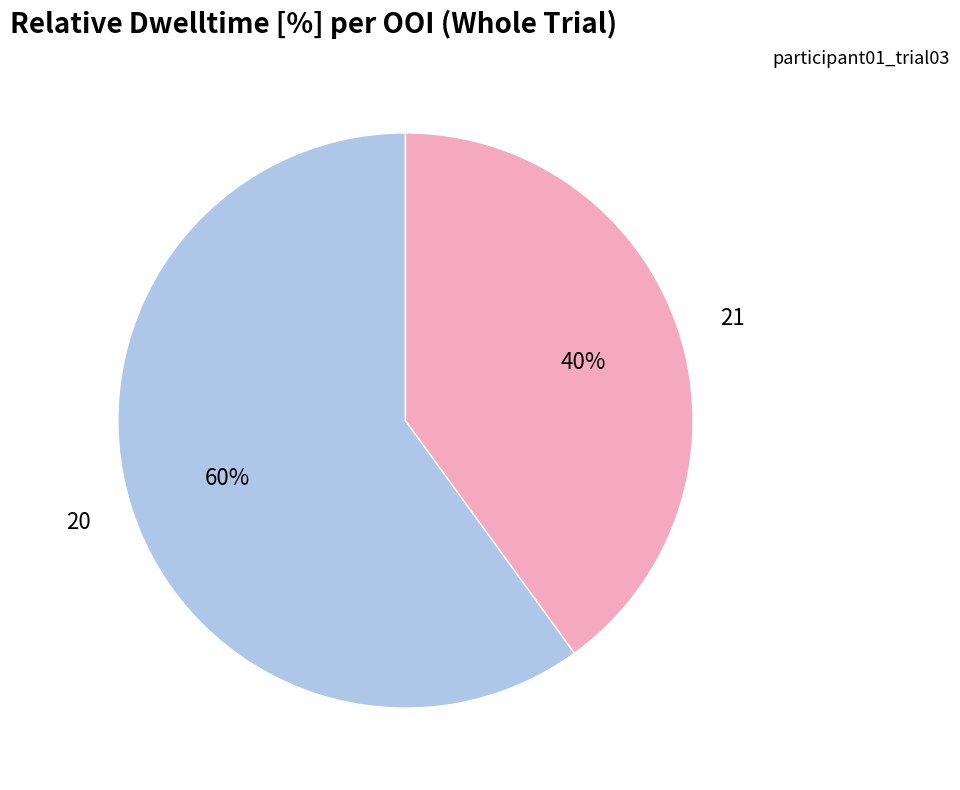

To the nearest percent, what is the average slice percentage?

50%